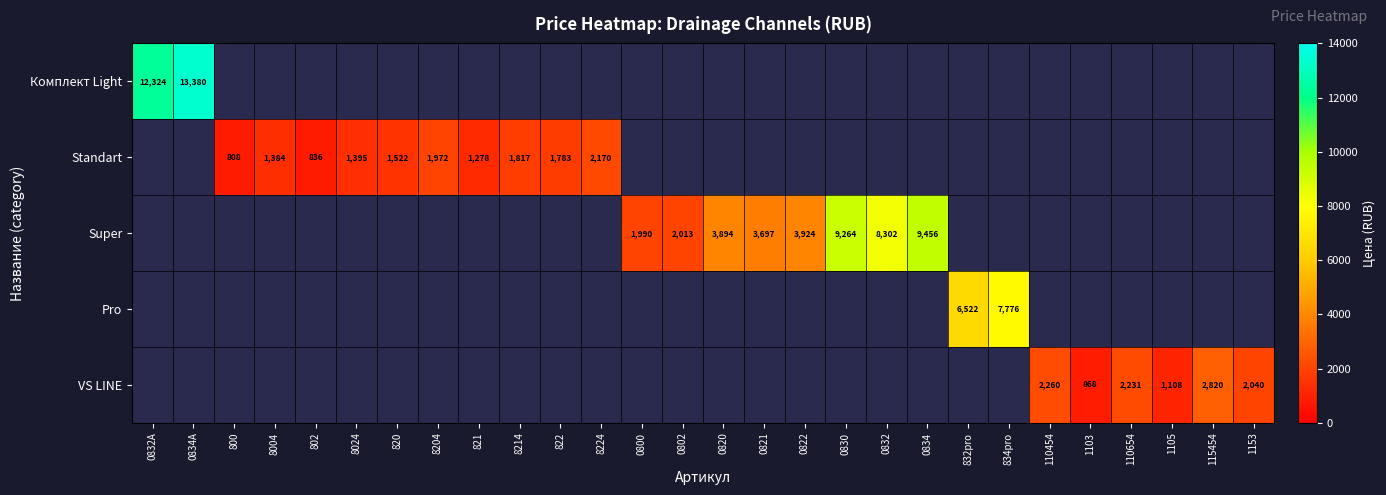

Count the number of categories in the chart.

28